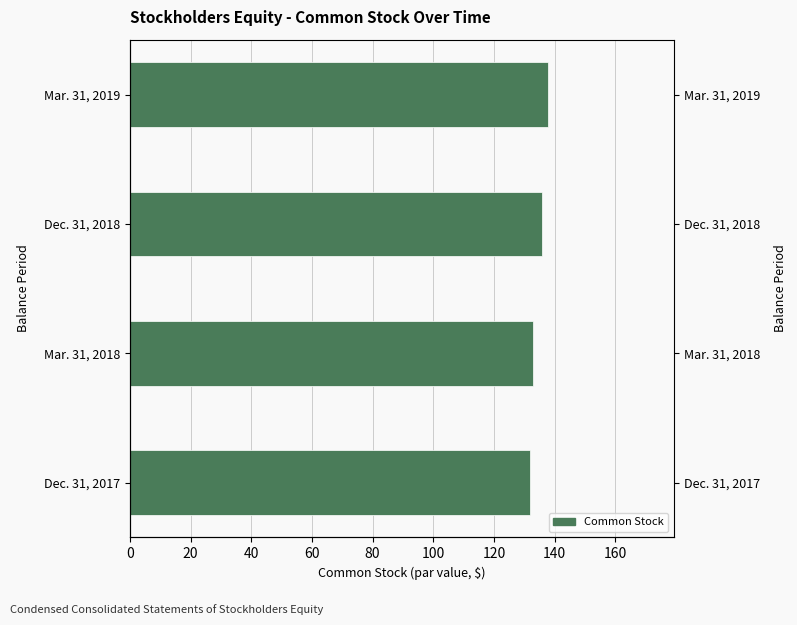

Reading left to right, extract all data points from this chart.

132	133	136	138